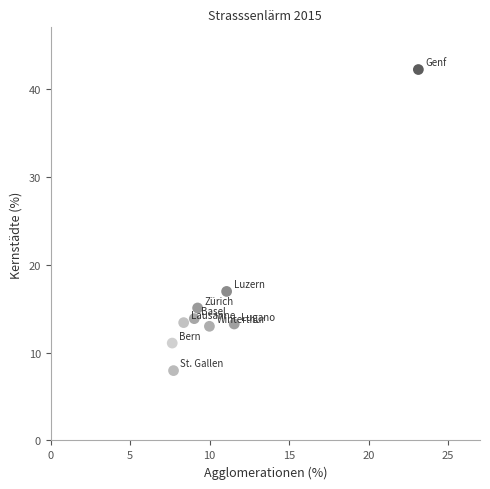

What Y value in the scatter plot is closest to 25?

17.0